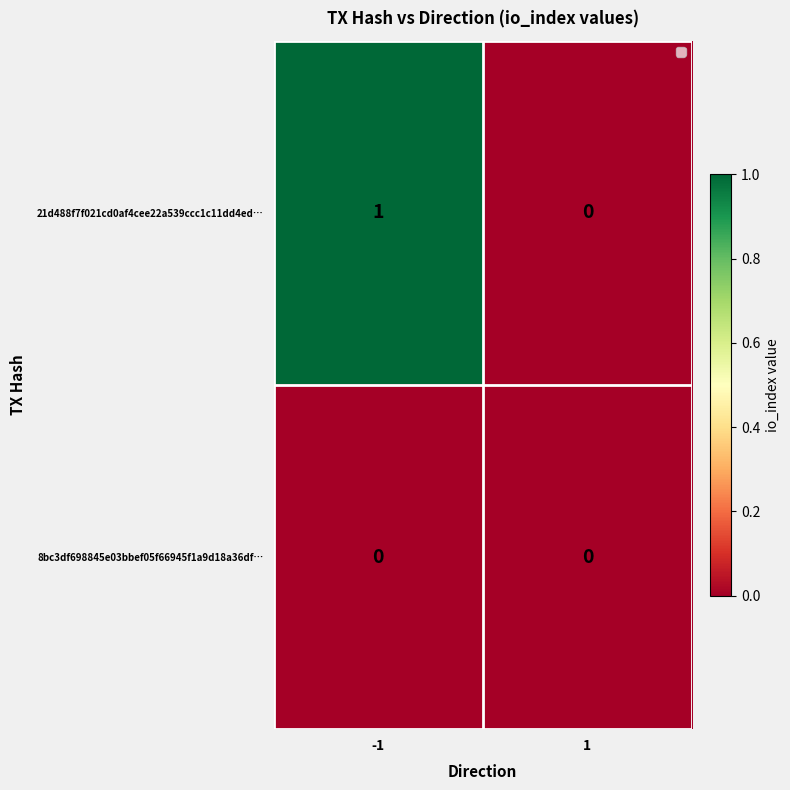

Which series has the largest total across all categories?

21d488f7f021cd0af4cee22a539ccc1c11dd4ed…